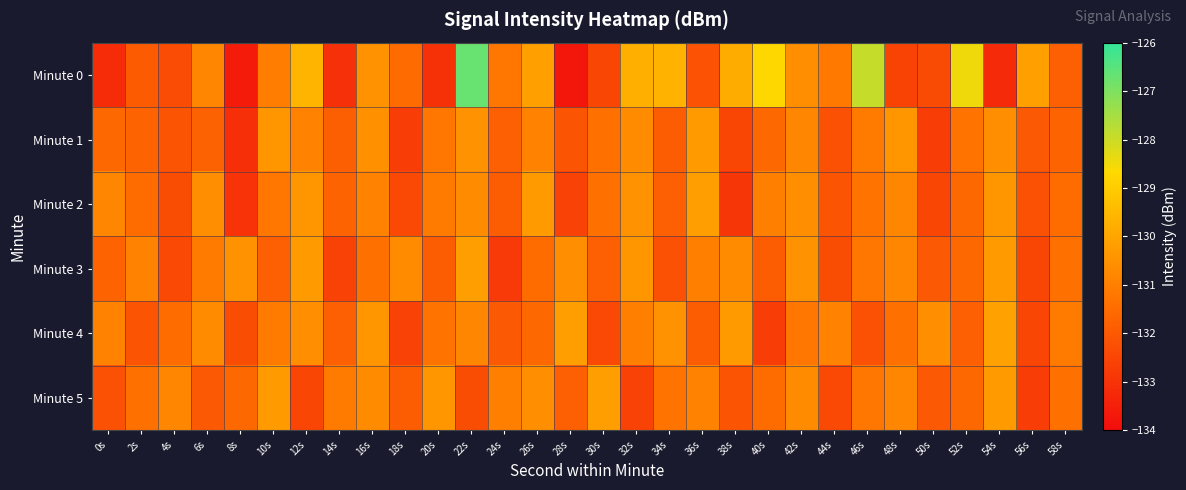

Rank the series by their maximum value, from lowest to highest.

Minute 1, Minute 2, Minute 3, Minute 5, Minute 4, Minute 0